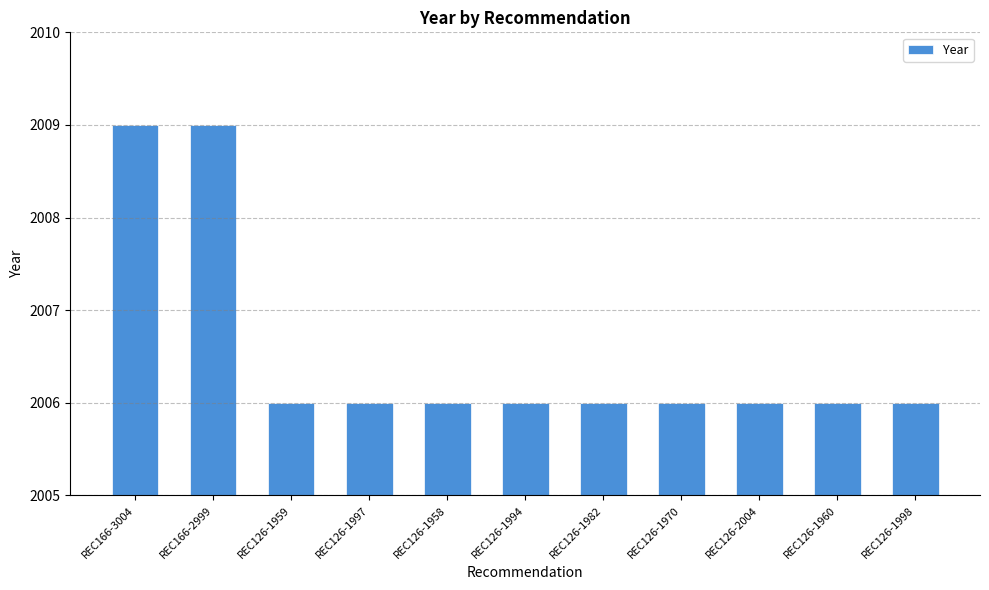

What is the ratio of the value at REC126-1958 to the value at REC126-1960?

1.0